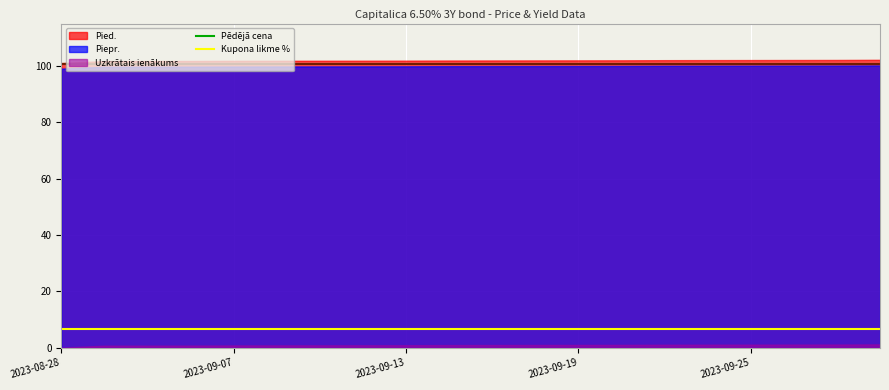

The value of Pēdējā cena at 7 is 148.0. True or false?

False